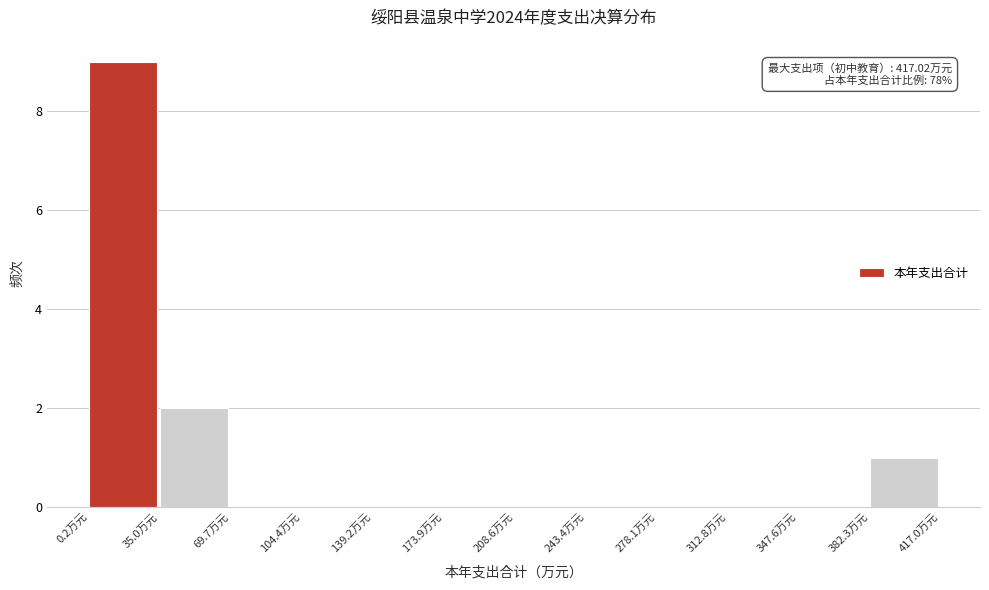

Which range on the x-axis has the tallest bar?

0 to 35